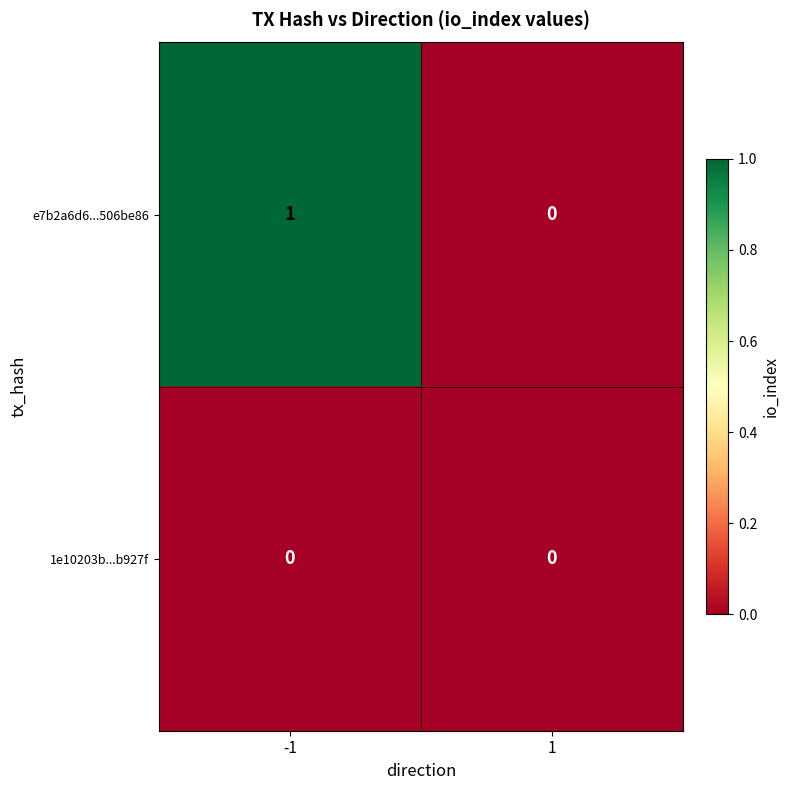

Rank the series at -1 from lowest to highest value.

1e10203b...b927f, e7b2a6d6...506be86